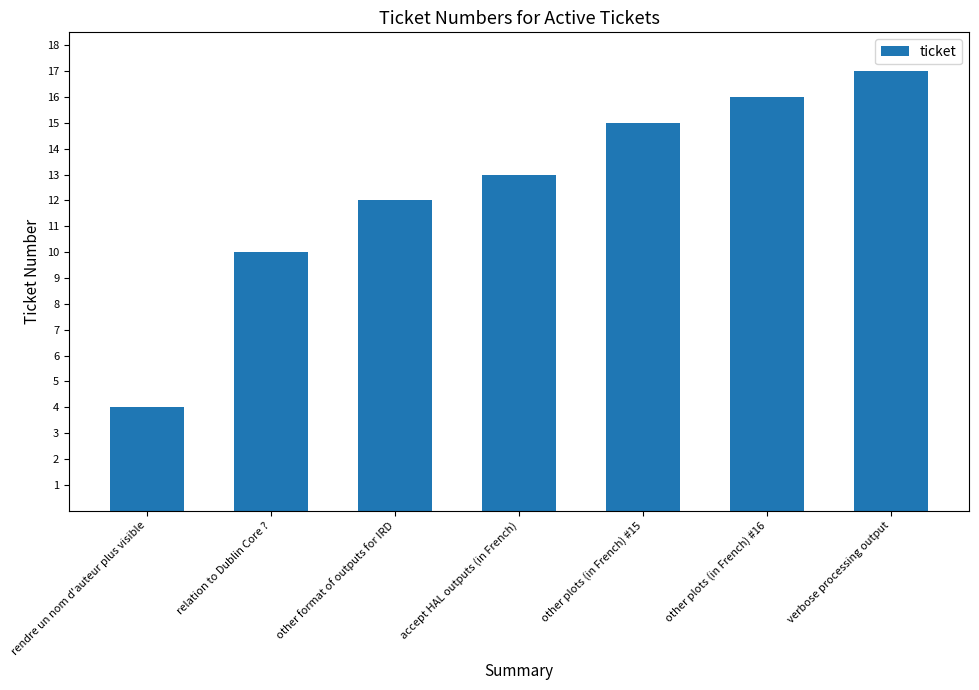

Rank the categories by value from highest to lowest.

verbose processing output, other plots (in French) #16, other plots (in French) #15, accept HAL outputs (in French), other format of outputs for IRD, relation to Dublin Core ?, rendre un nom d'auteur plus visible